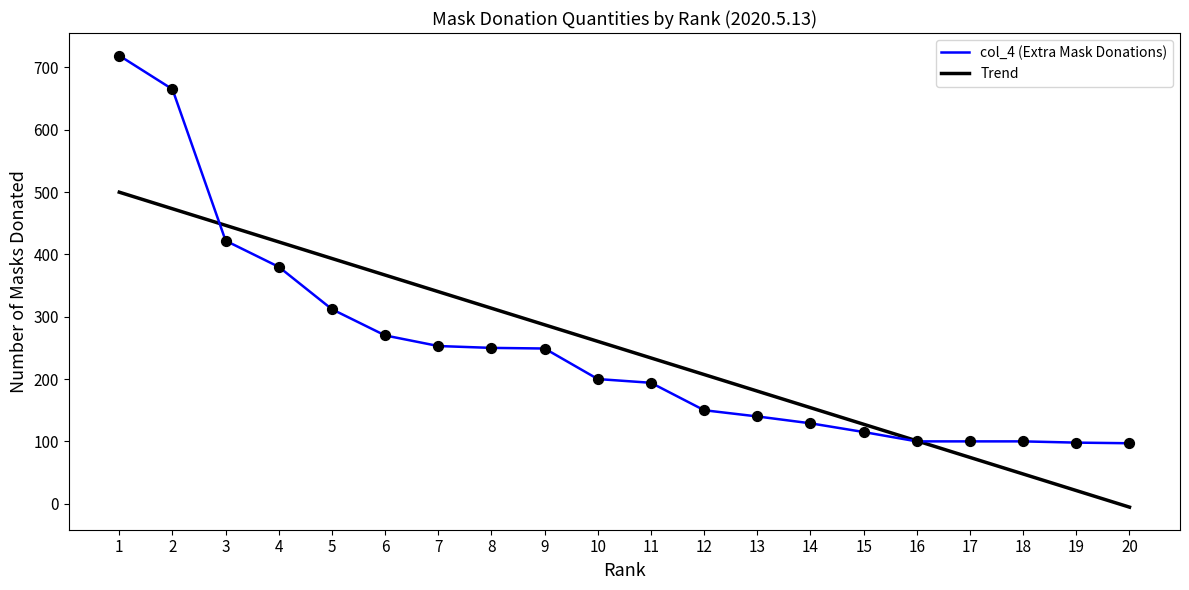

What is the total value across all series at 9?

536.0